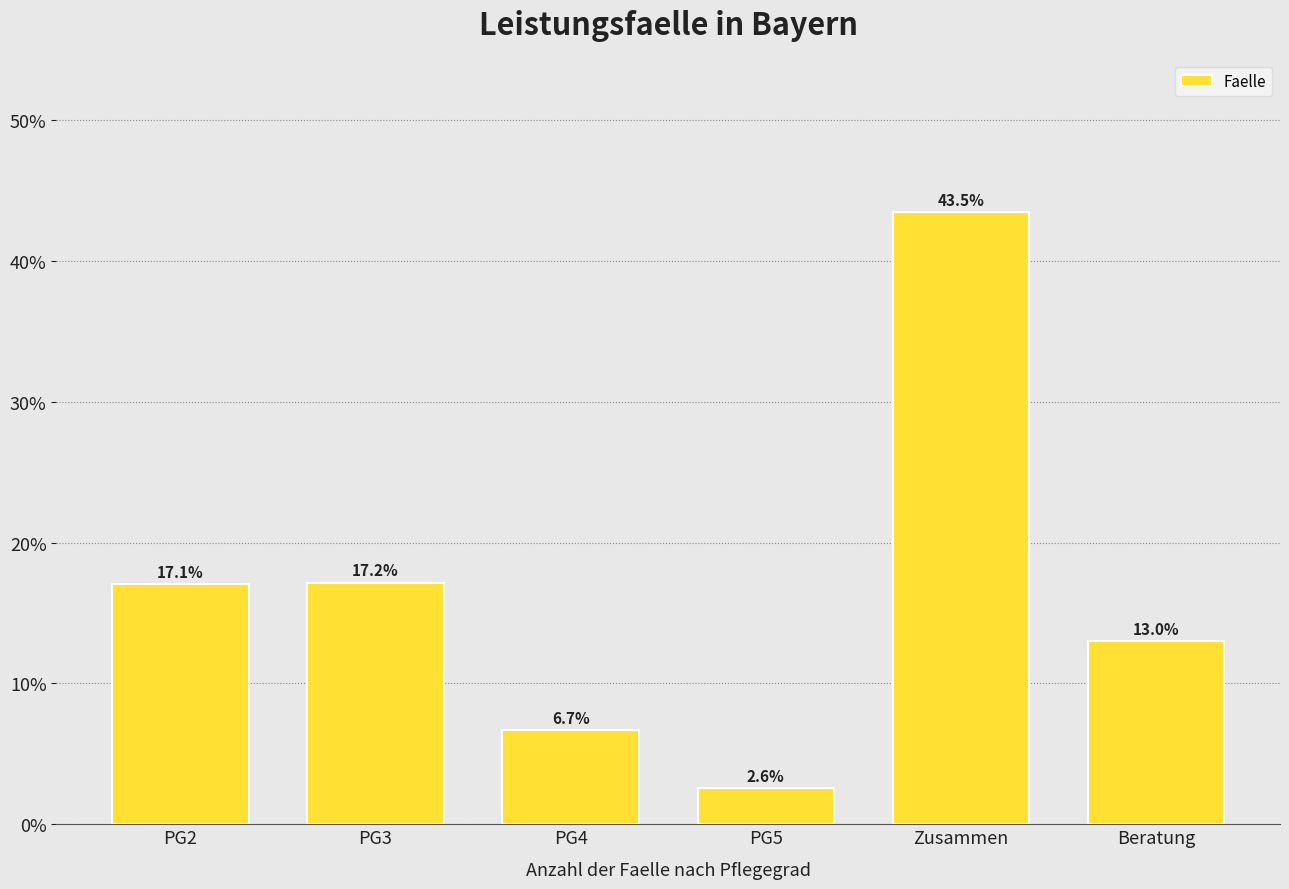

Reading right to left, transcribe all the data shown in this chart.

Beratung=13.0	Zusammen=43.5	PG5=2.6	PG4=6.7	PG3=17.2	PG2=17.1